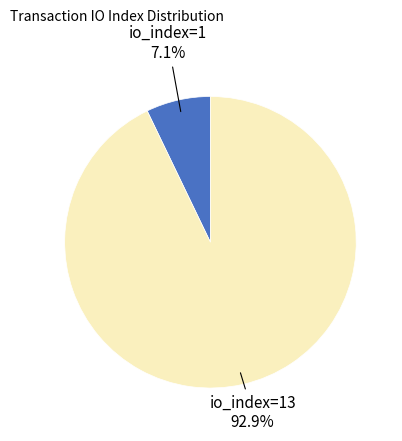

Is there a majority slice in this chart?

Yes